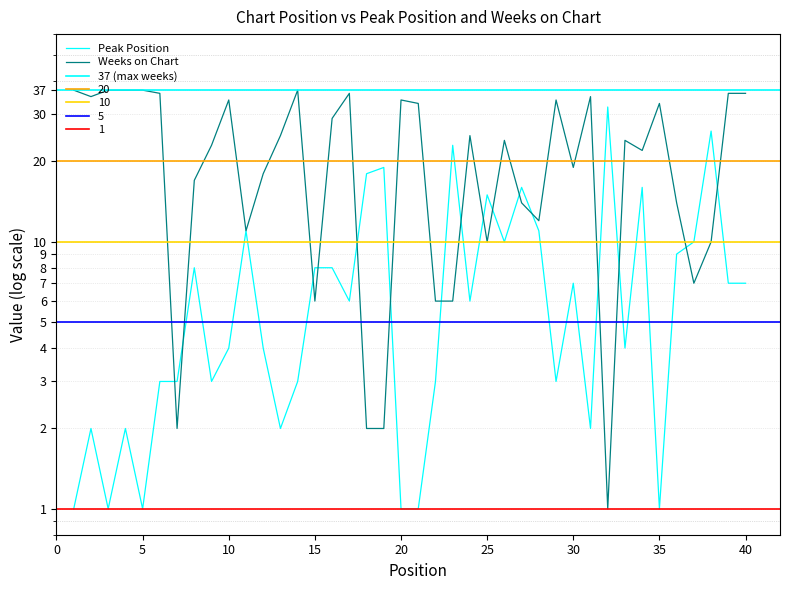

At which category does Weeks on Chart reach its first local valley?

2